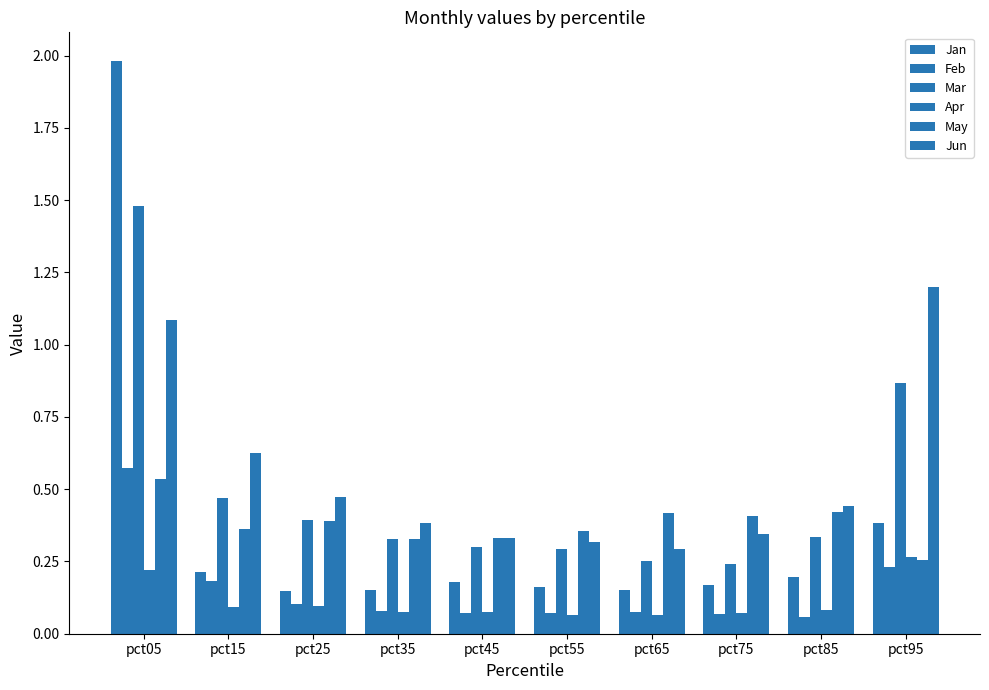

How many categories are shown in the chart?

10